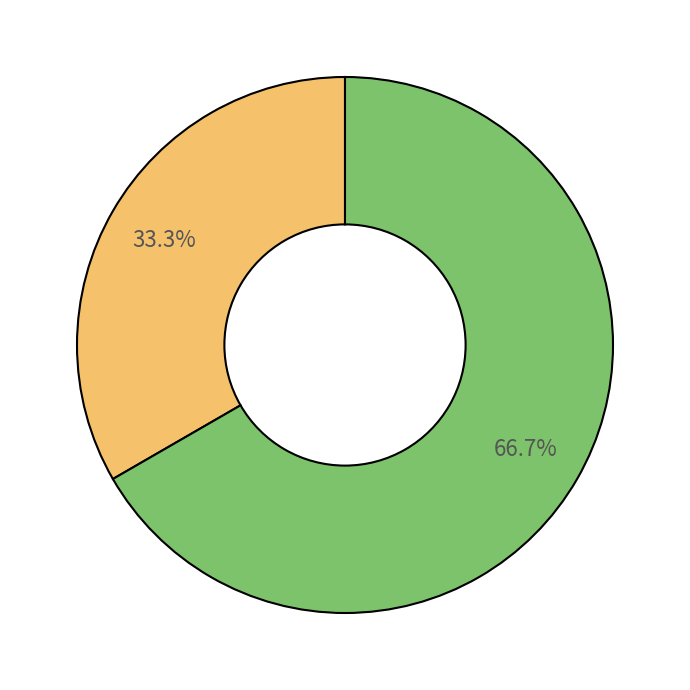

Does any single category account for the majority?

Yes